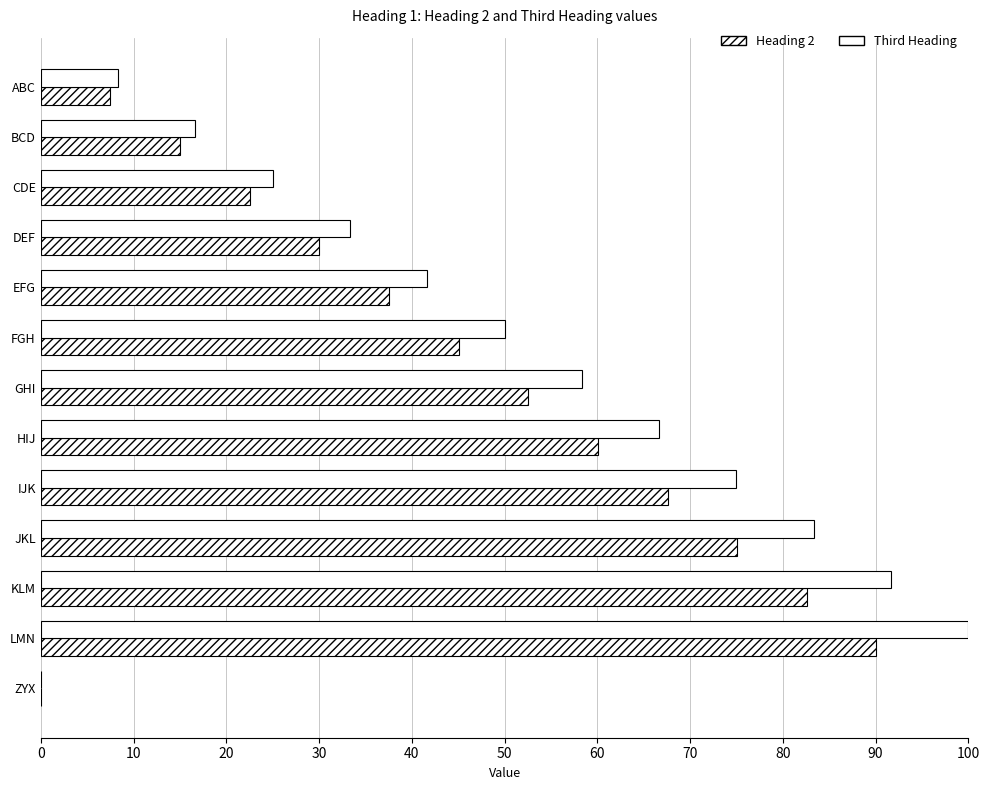

How many data points does each series have?

13